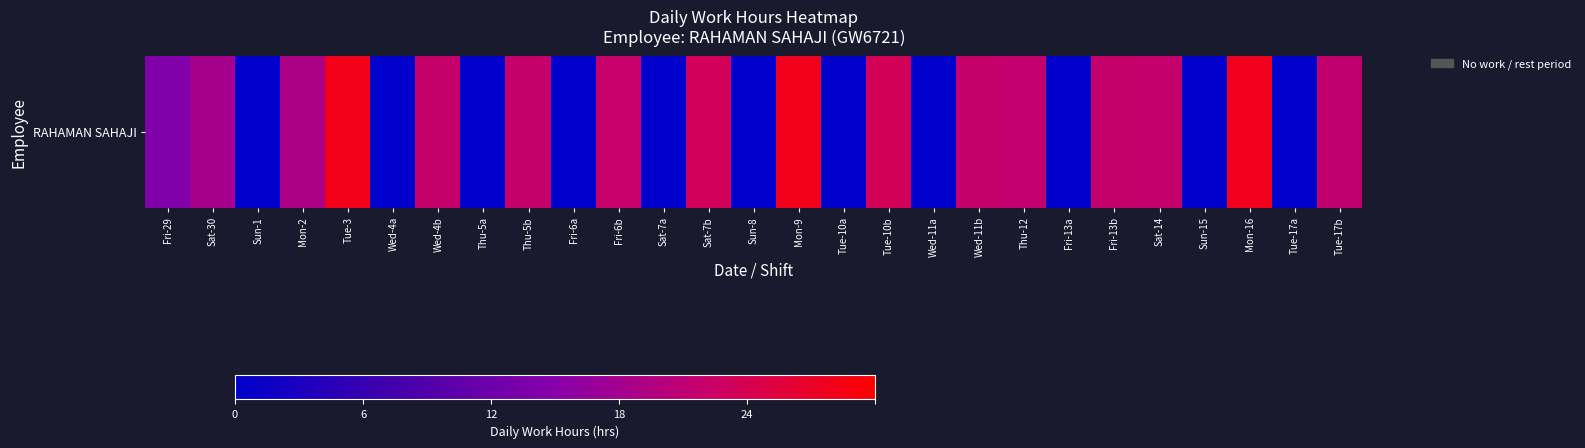

How many series are shown in this chart?

1